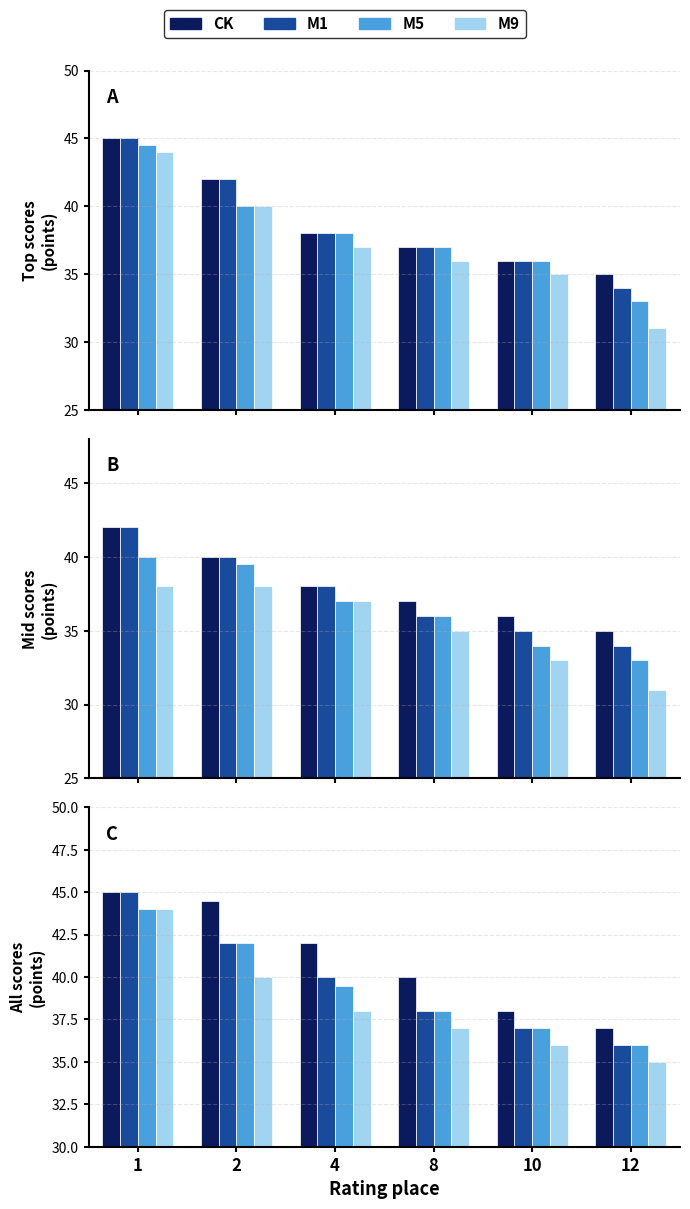

What are all the series names shown in the legend?

CK, M1, M5, M9